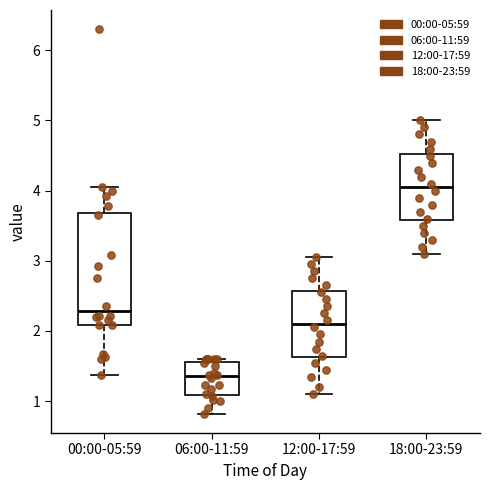

Which box has the lowest median line?

06:00-11:59